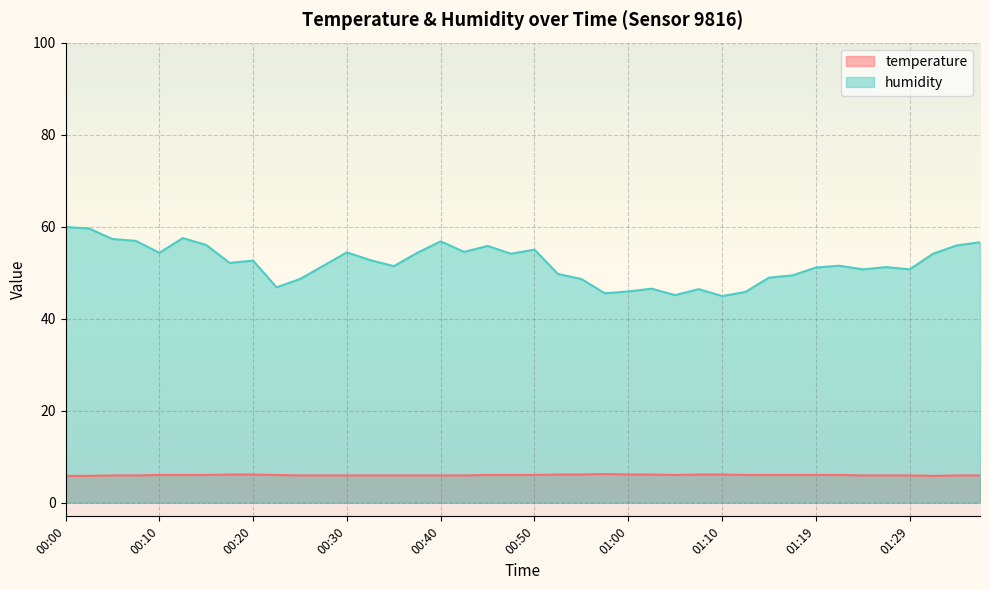

At how many categories does at least one series exceed 10?

40